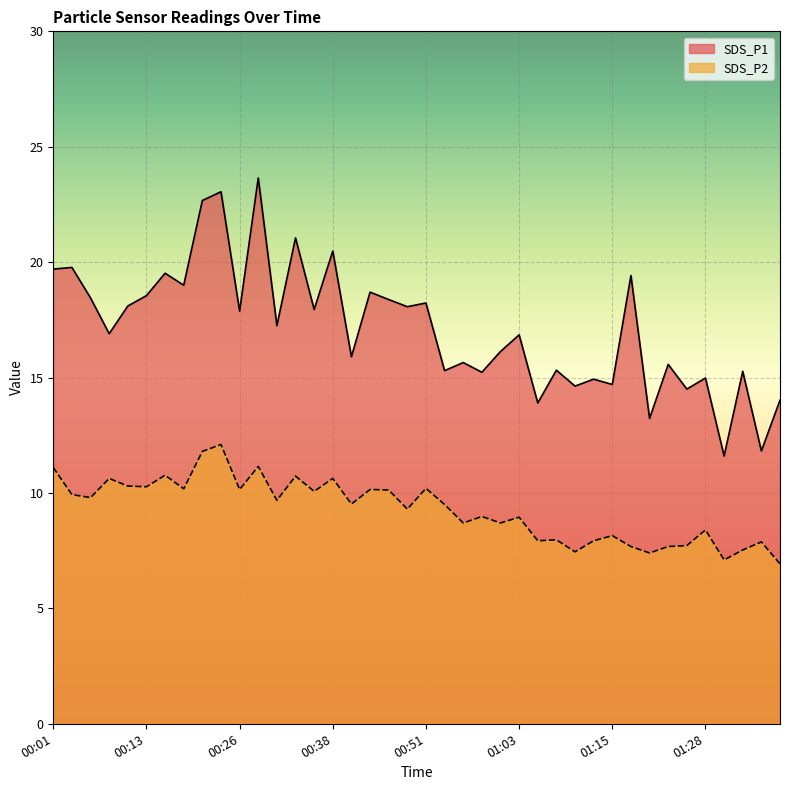

List the series in order of their overall mean, lowest first.

SDS_P2, SDS_P1